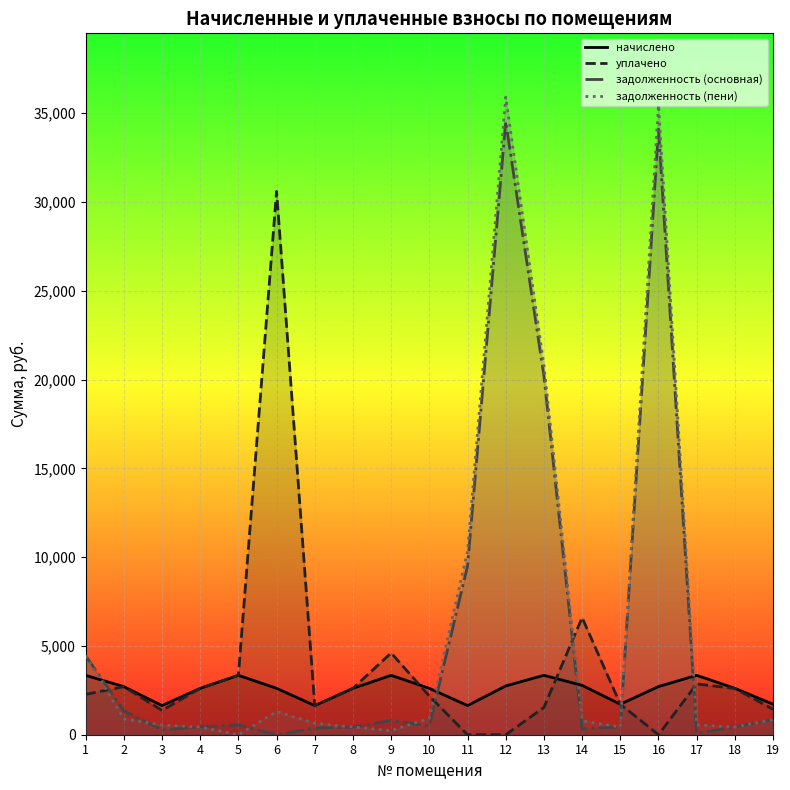

What is the difference between the second highest and second lowest values in the начислено series?

1704.3